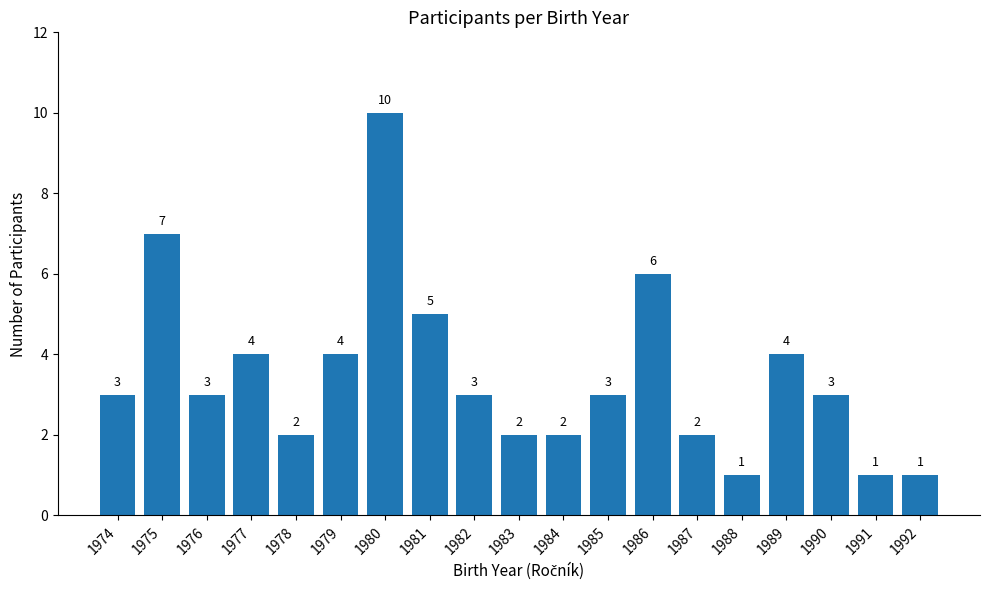

Where is the data nearest to the value 5?

1981